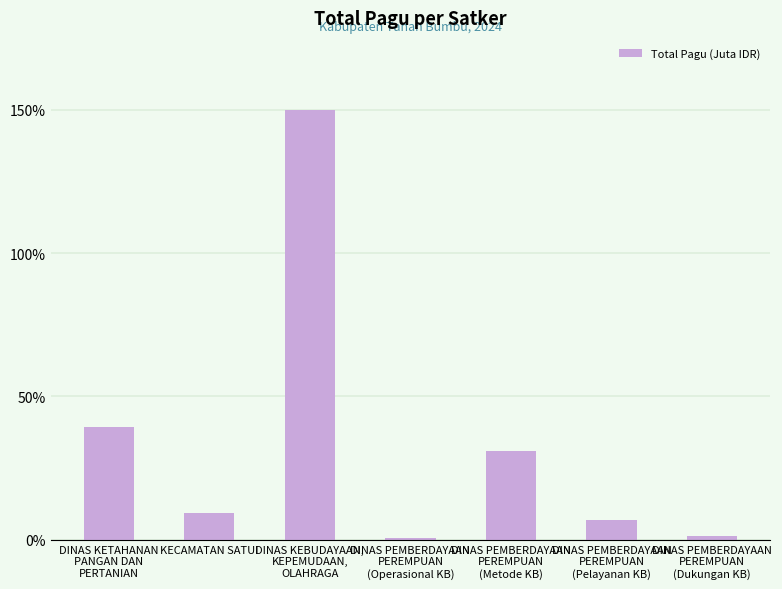

Reading left to right, extract all data points from this chart.

39.2	9.5	150.0	0.6	31.1	6.8	1.3